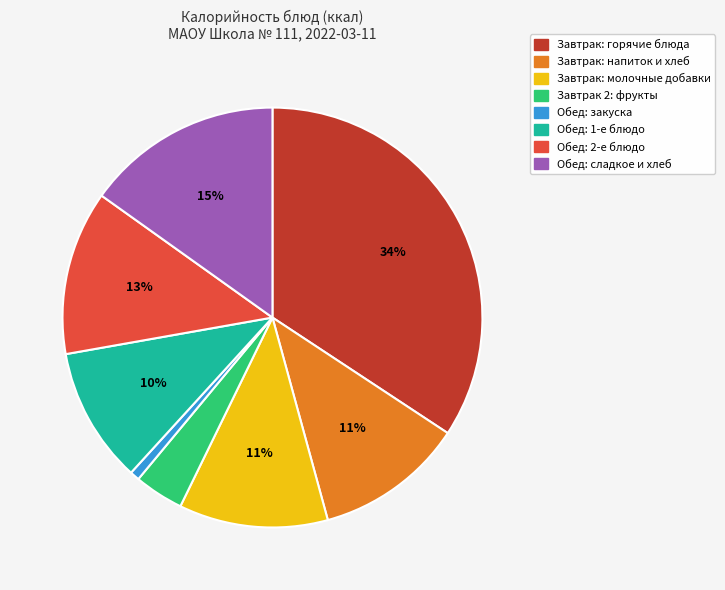

Is there any slice that represents more than half of the pie?

No